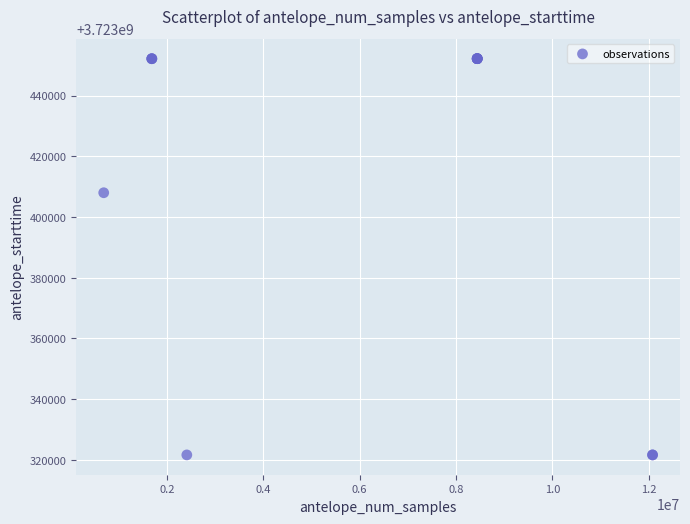

What Y value in the scatter plot is closest to 3723386895?

3723408000.0